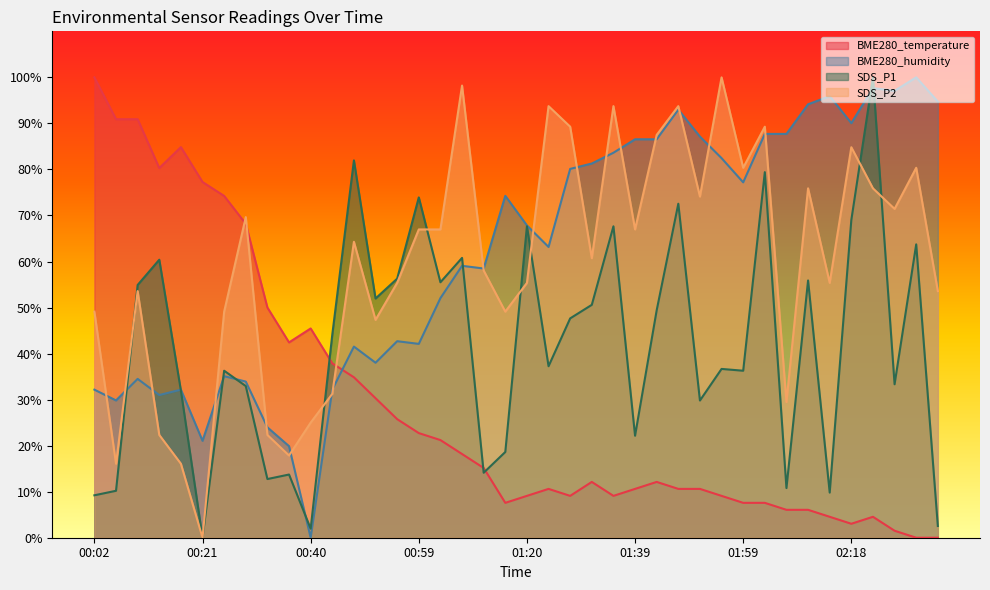

The SDS_P2 series shows 157.6 at 01:24. True or false?

False